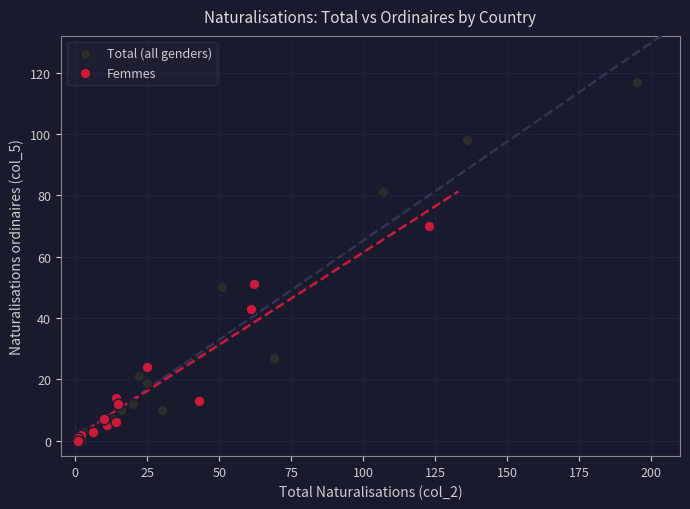

Which series reaches the maximum Y coordinate?

Total (all genders)